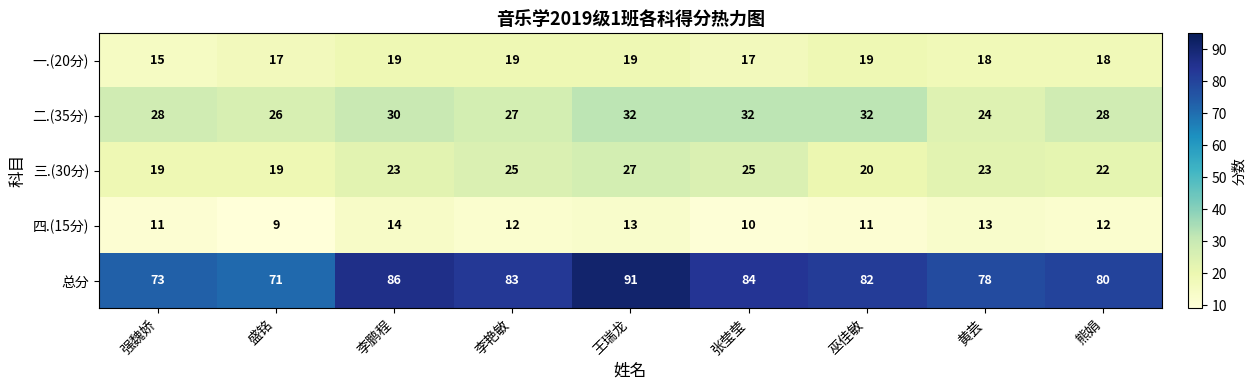

How many distinct data groups are displayed?

5